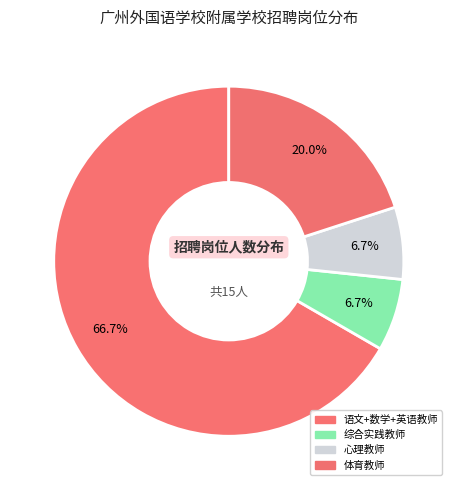

How many slices are in this pie chart?

4